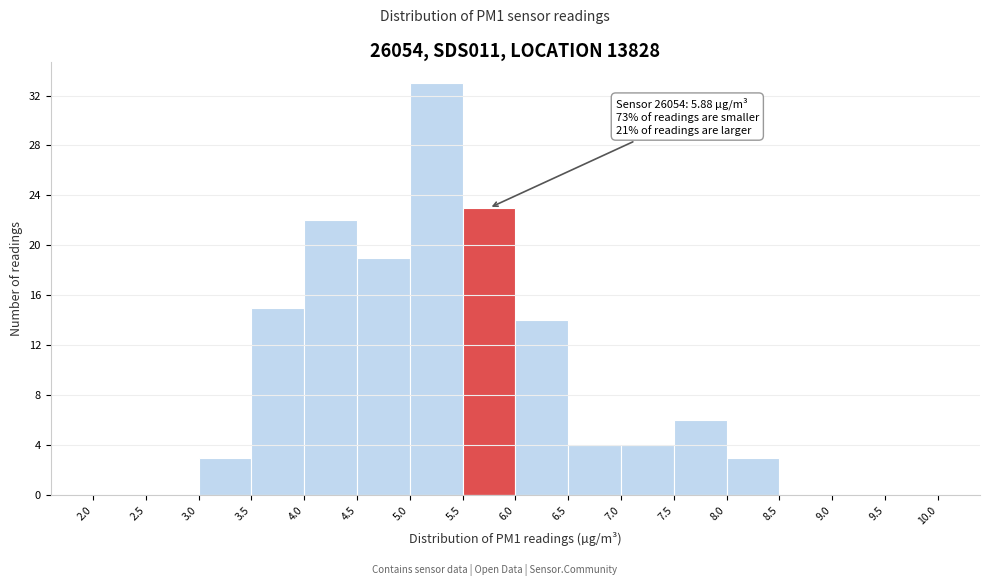

Over which range of the x-axis is the bar tallest?

5.0 to 5.5